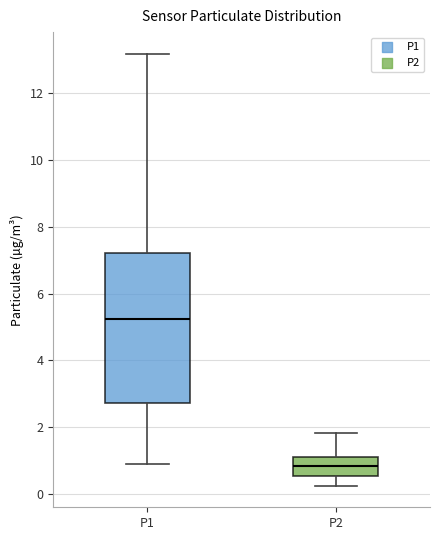

Which box's median line is the highest?

P1